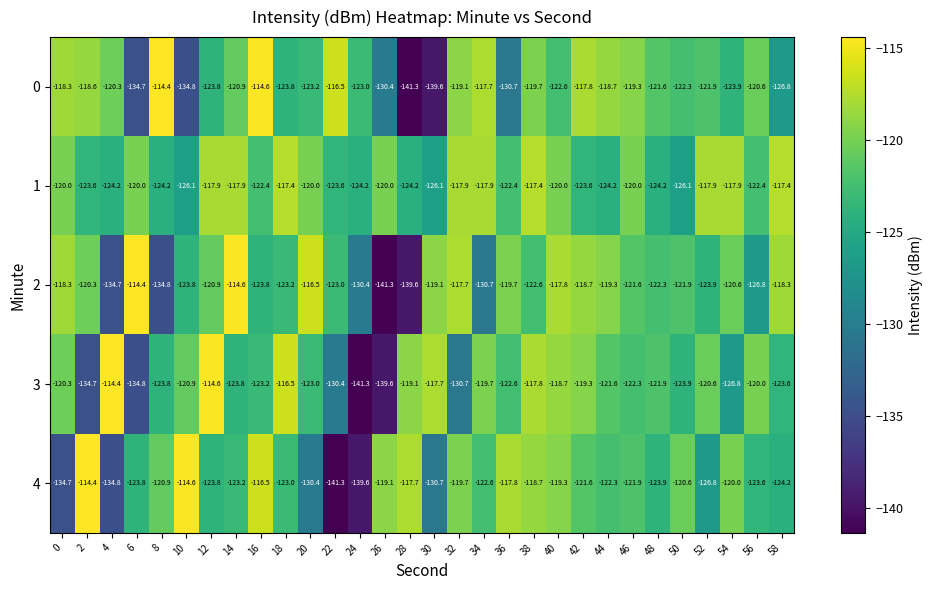

Is the value of 3 at 28 greater than the value of 0 at 34?

No